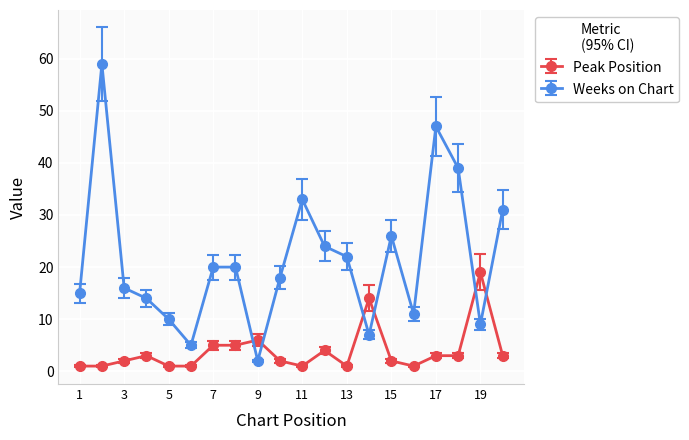

What is the difference between the second highest and minimum values in the Peak Position series?

13